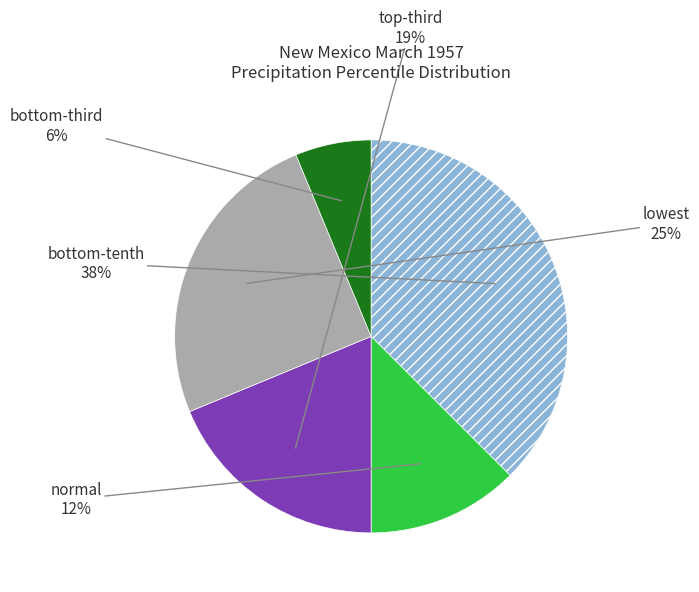

To the nearest percent, what is the average slice percentage?

20%